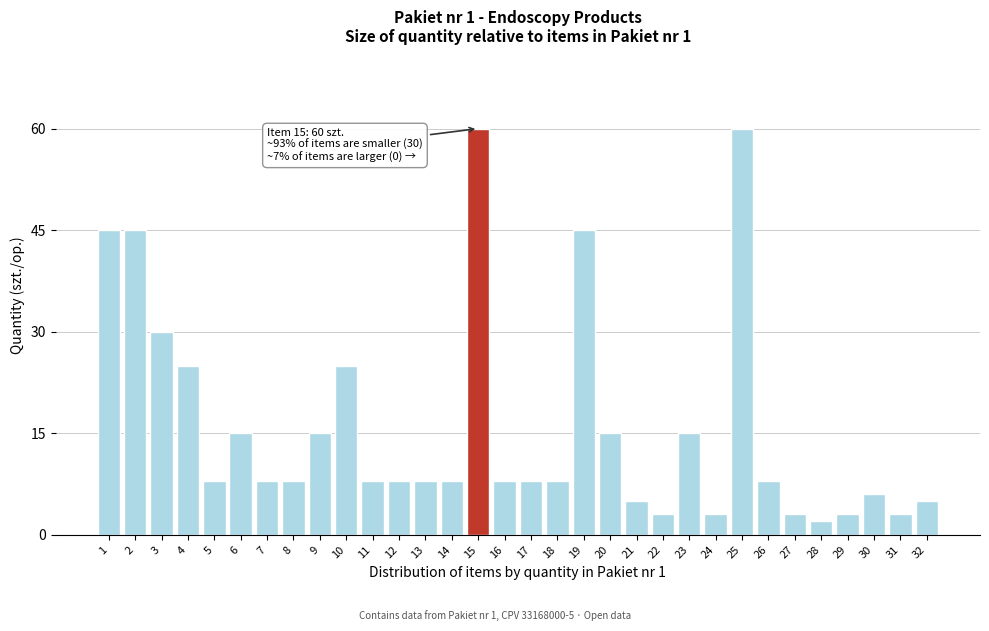

What is the ratio of the value at 17 to the value at 21?

1.6